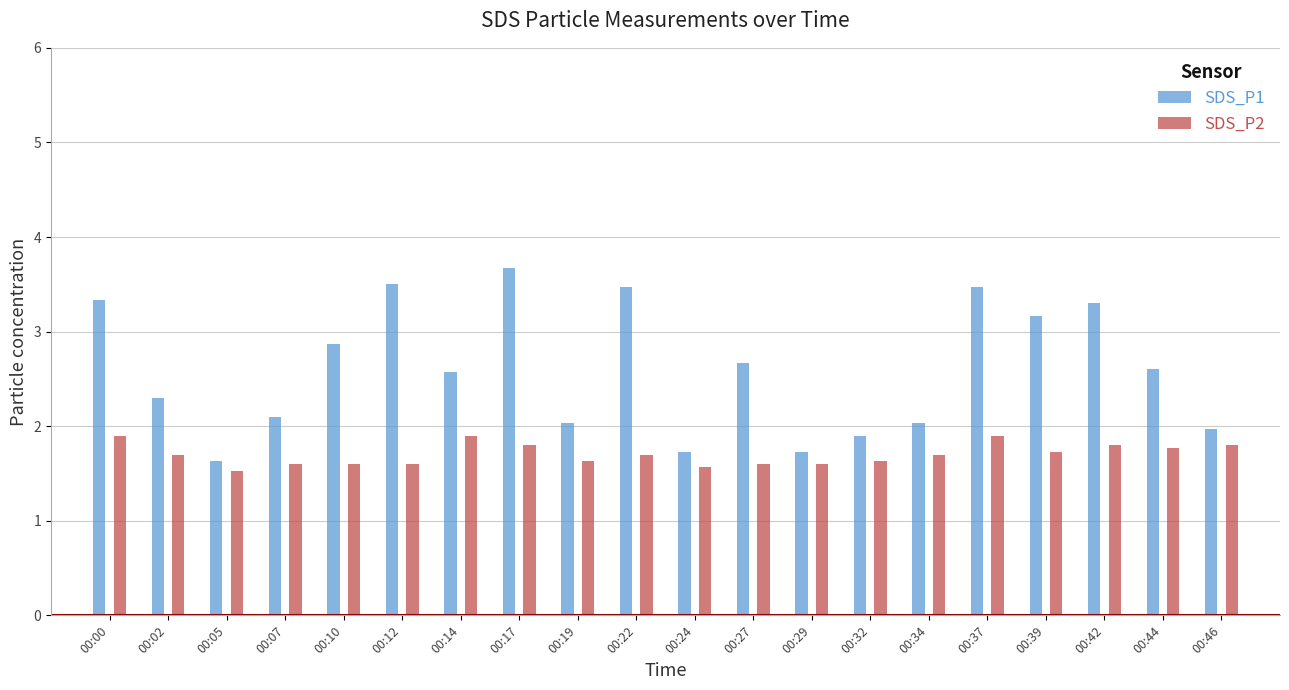

How many bars are there in total?

40